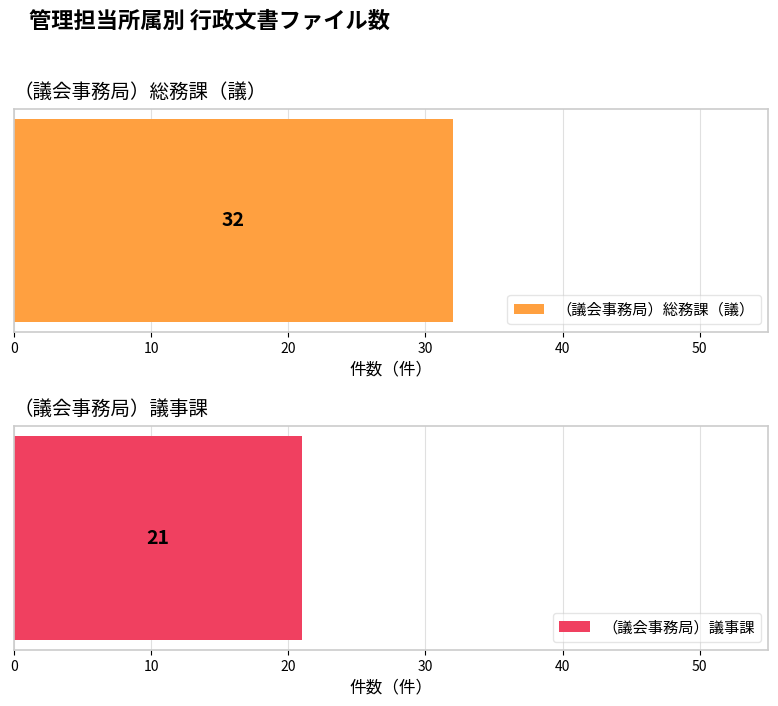

Rank the categories by value from highest to lowest.

（議会事務局）総務課（議）, （議会事務局）議事課